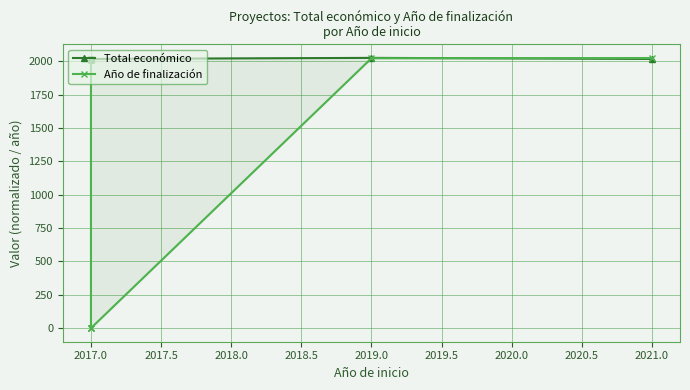

What is the sum of all Año de finalización values?

8085.0